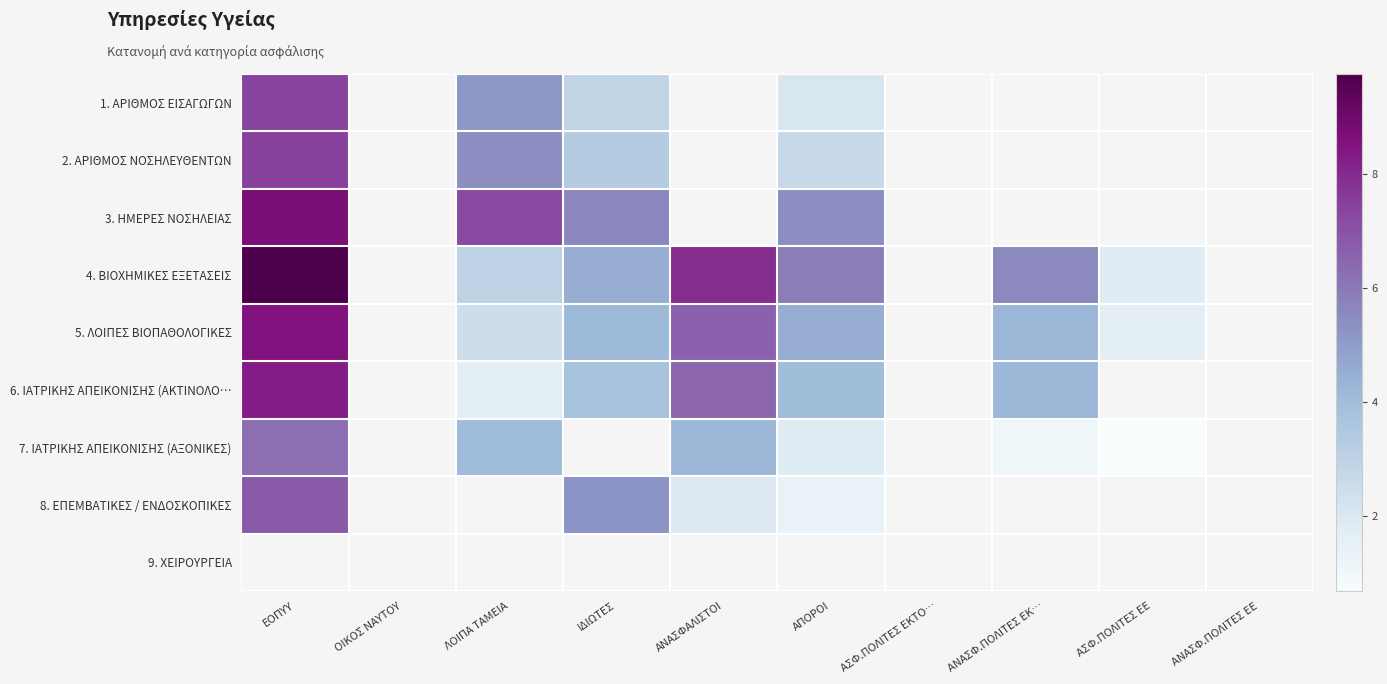

At which category does the chart reach its minimum across all series?

ΑΣΦ.ΠΟΛΙΤΕΣ ΕΕ